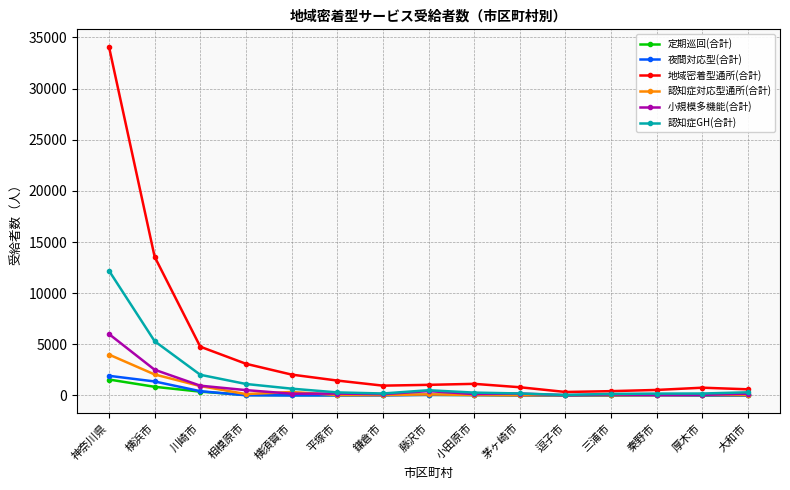

Is this an area chart (filled region under the line)?

No